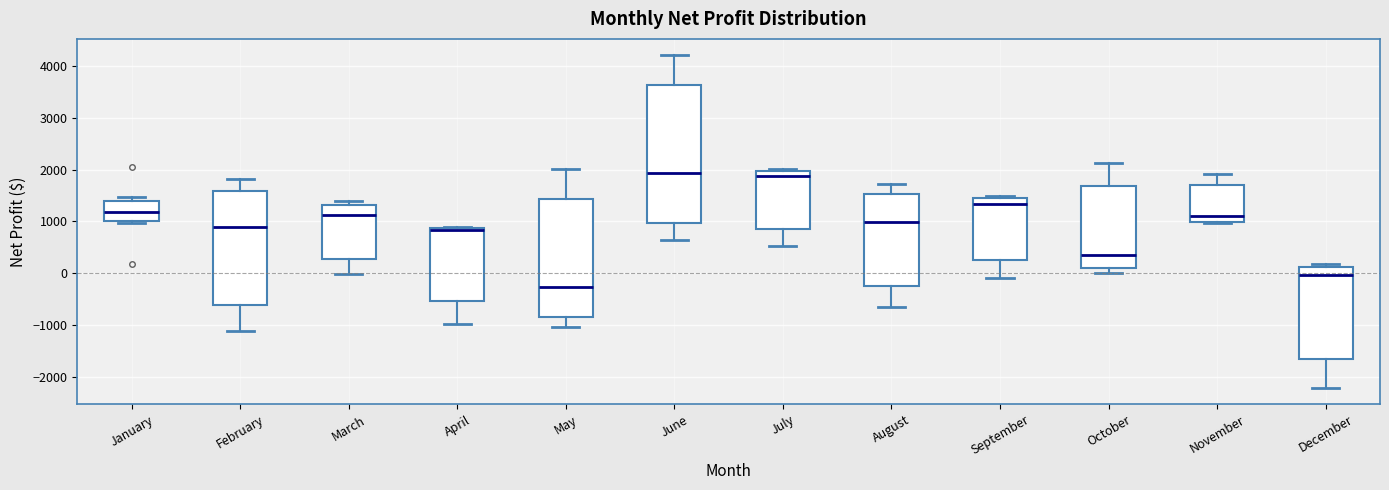

Where is the upper edge of the box for November on the y-axis? The values are not printed on the chart, so give them approximately, as read against the axis.

1700